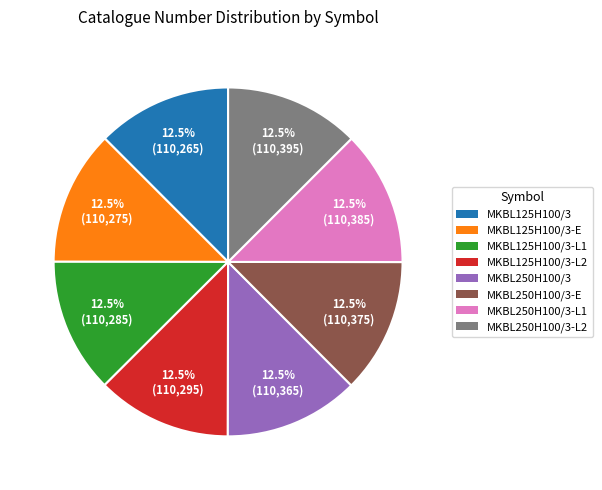

How many slices are in this pie chart?

8